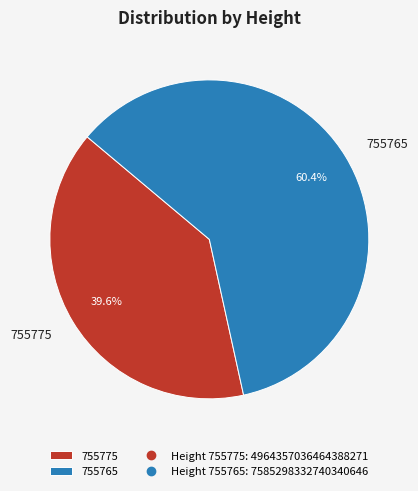

What is the total percentage of 755765 and 755775?

100.0%